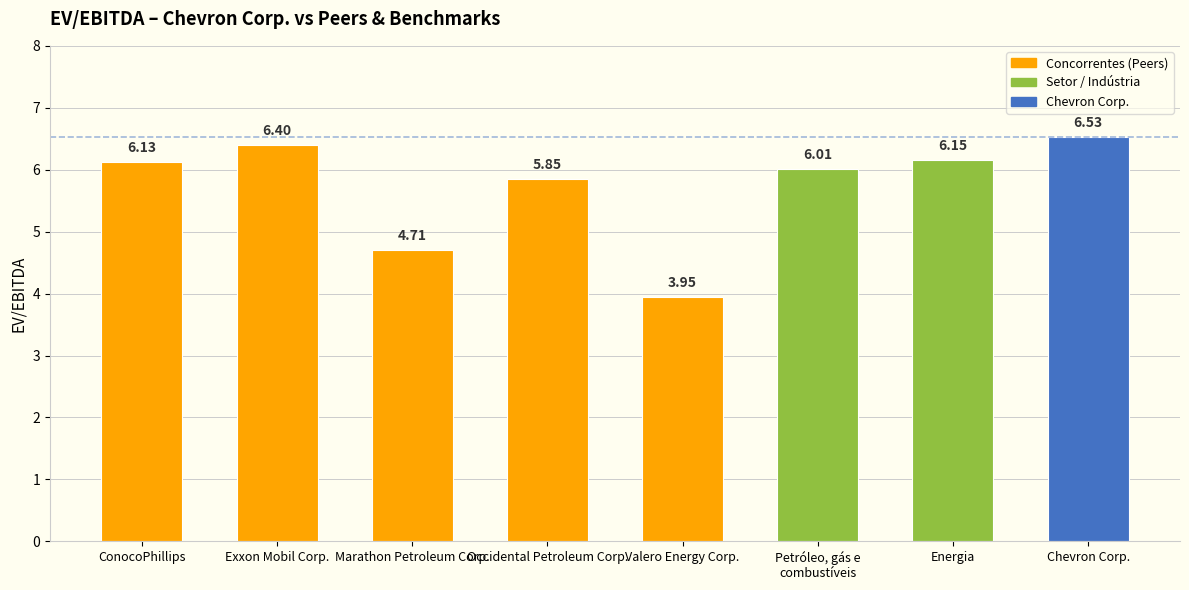

Rank the categories by value from lowest to highest.

Valero Energy Corp., Marathon Petroleum Corp., Occidental Petroleum Corp., Petróleo, gás e
combustíveis, ConocoPhillips, Energia, Exxon Mobil Corp., Chevron Corp.